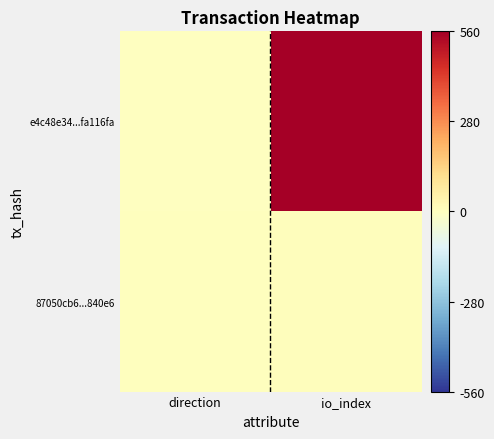

At which category is the sum across all series the highest?

io_index